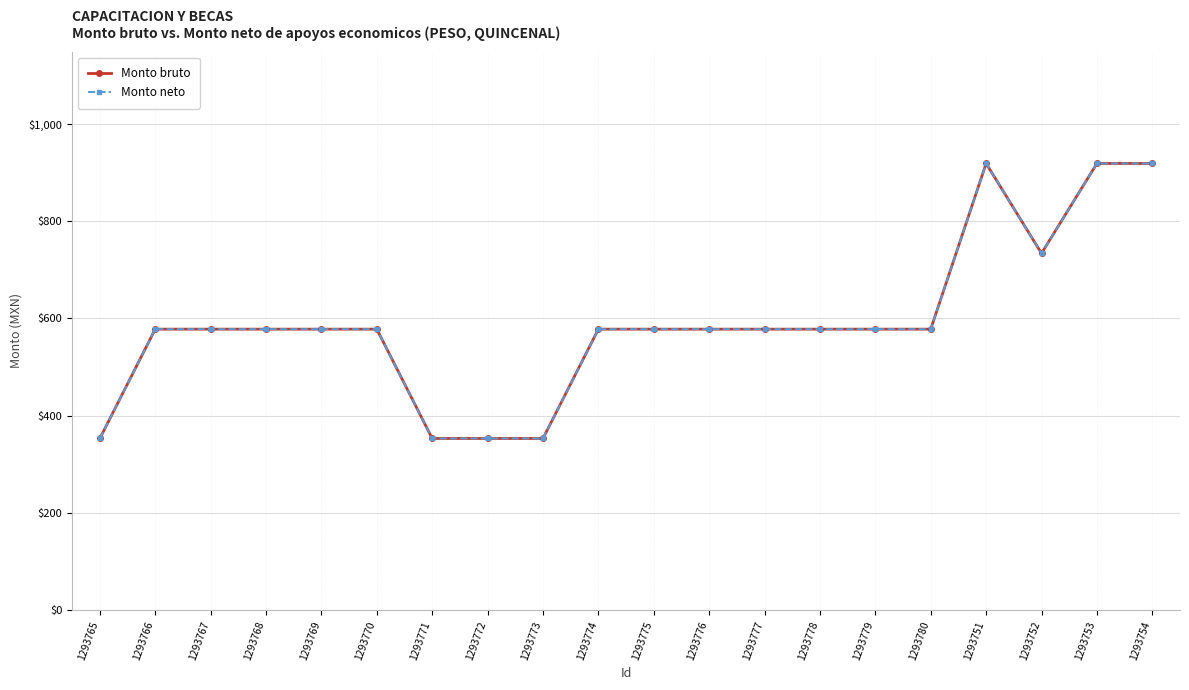

What is the difference between the maximum and minimum values in the Monto neto series?

566